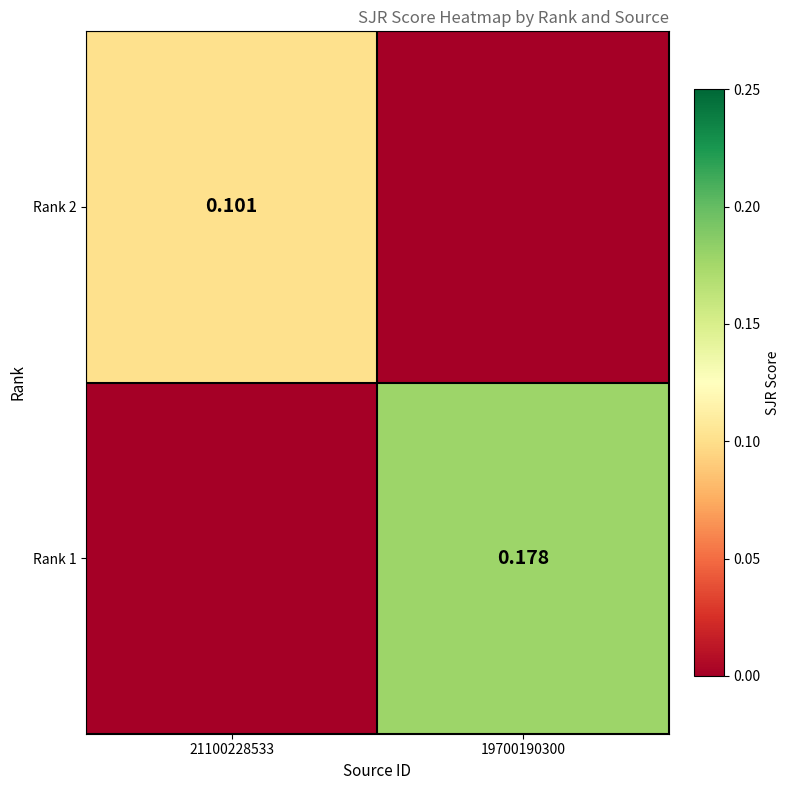

Between 21100228533 and 19700190300, which is larger?

21100228533